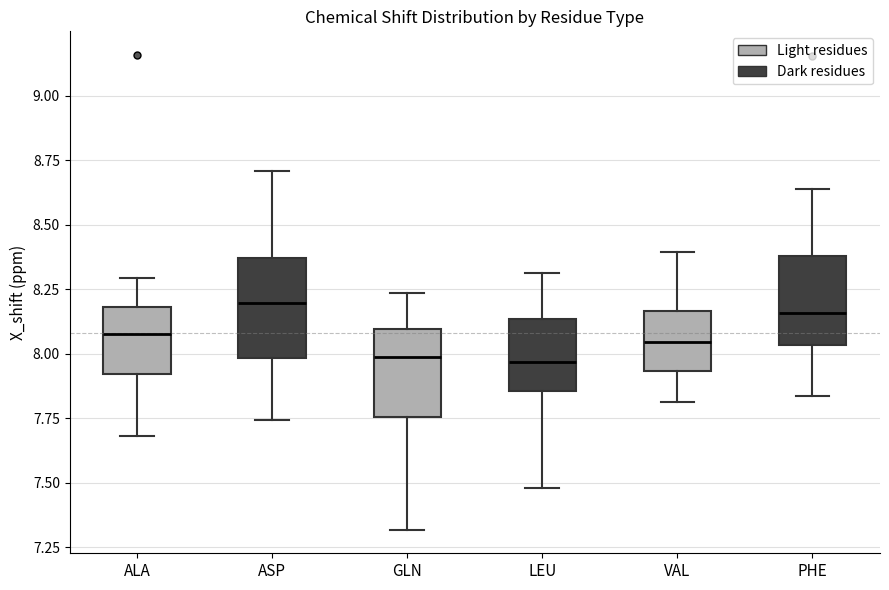

Where does the lower whisker of the box for PHE end on the y-axis? The values are not printed on the chart, so give them approximately, as read against the axis.

7.85